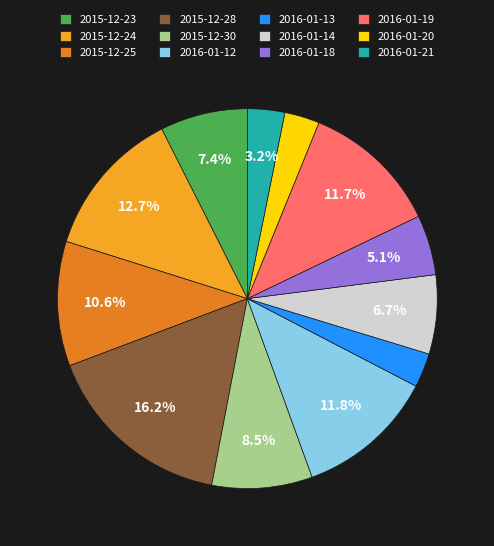

Do 2015-12-28 and 2015-12-23 together represent more than half of the pie?

No